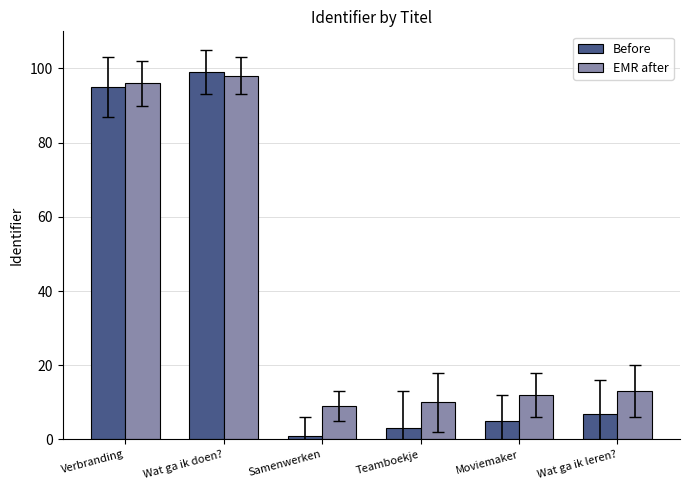

At which label does Before first exceed 7?

Verbranding